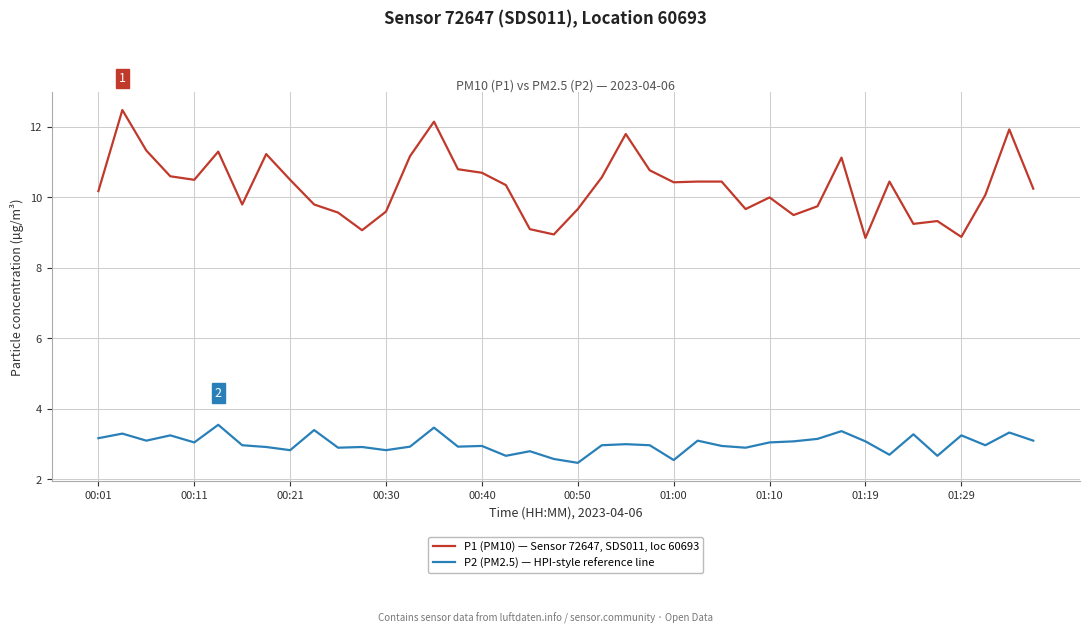

What is the smallest value displayed?

2.5